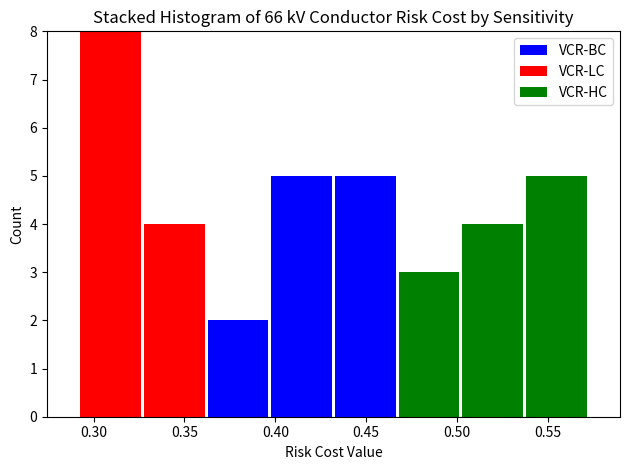

Reading left to right, list every stacked bar in this chart as the range it spans on the x-axis followed by its total height. Neither the bar edges nor the heights are printed on the chart, so give them approximately, as read against the axes.

0.290 to 0.325: 8
0.325 to 0.360: 4
0.360 to 0.395: 2
0.395 to 0.430: 5
0.430 to 0.465: 5
0.465 to 0.500: 3
0.500 to 0.535: 4
0.535 to 0.570: 5